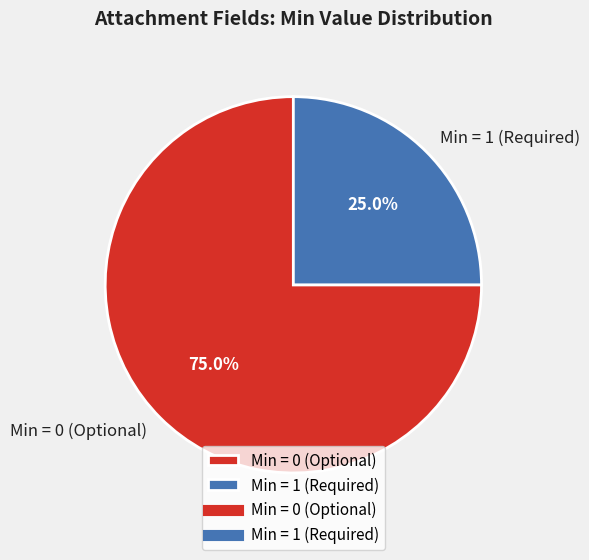

How many segments does this pie chart have?

2